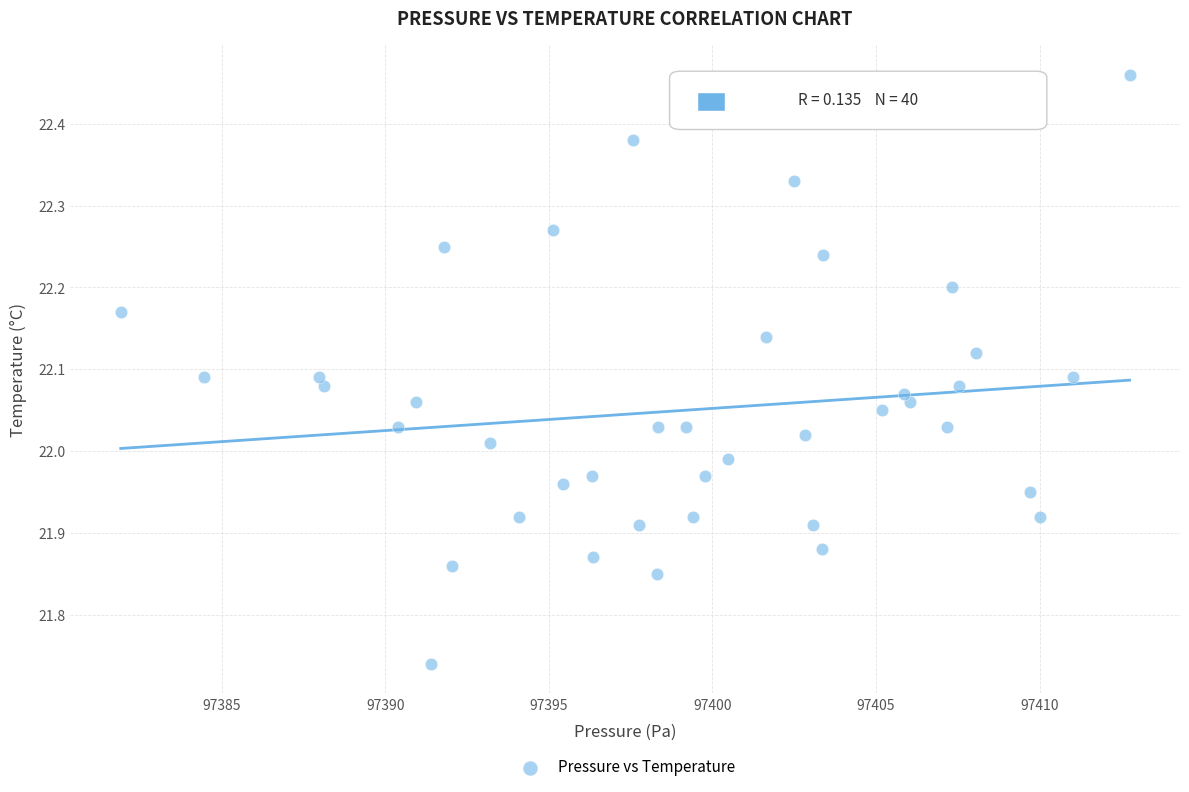

What is the range of X values (max minus min)?

30.8